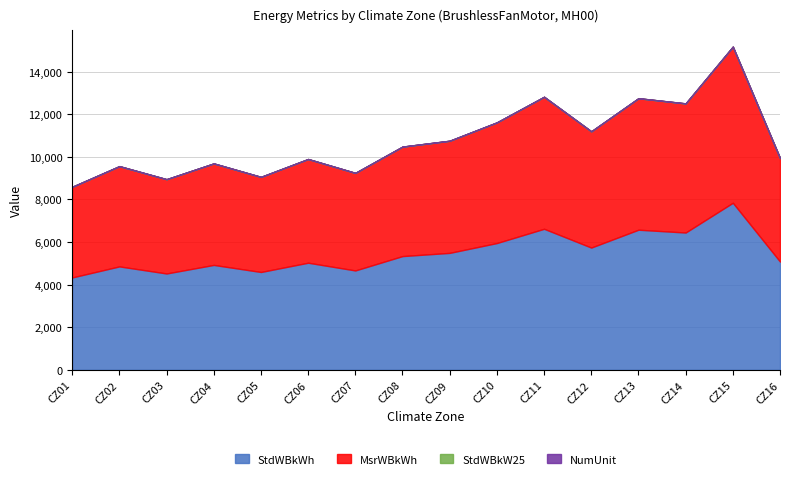

At which category is the sum across all series the highest?

CZ15